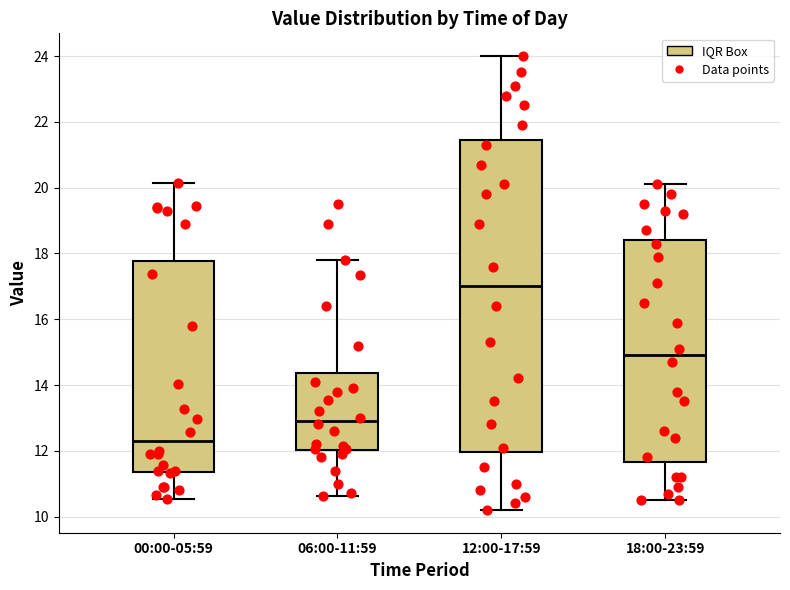

Where is the upper edge of the box for 18:00-23:59 on the y-axis? The values are not printed on the chart, so give them approximately, as read against the axis.

18.4